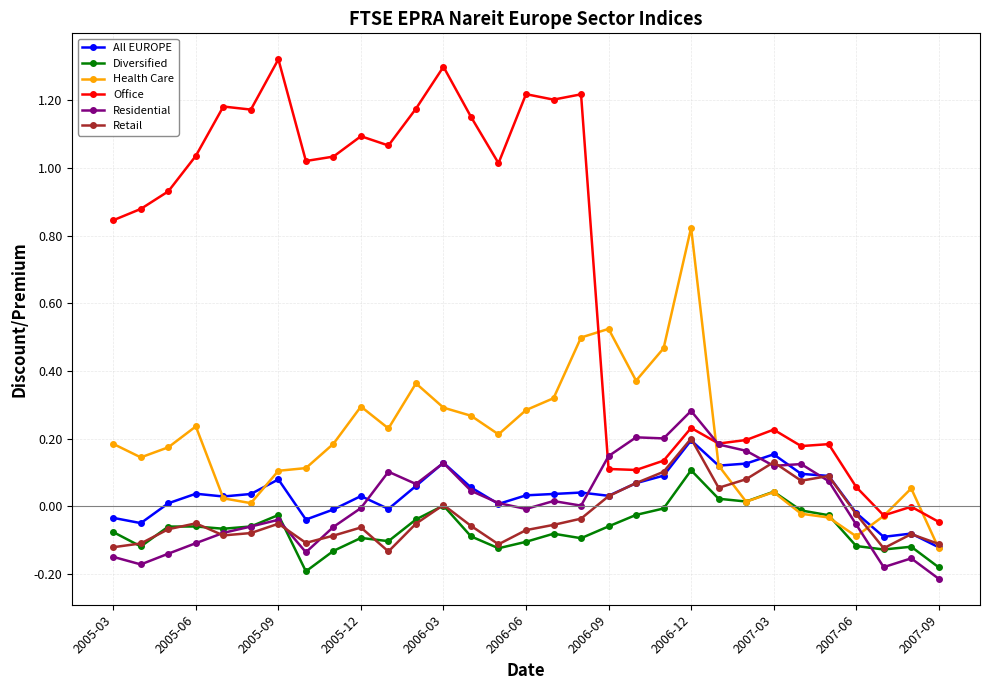

True or false: All EUROPE and Office cross at least once.

False